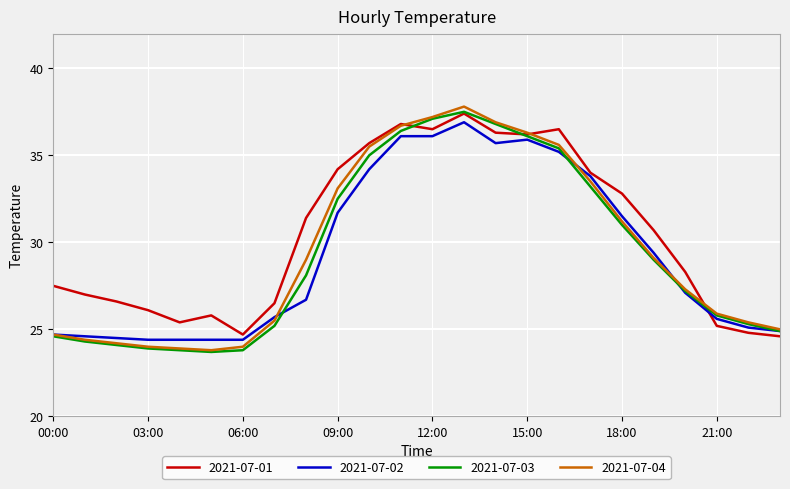

What is the smallest value displayed?

23.7